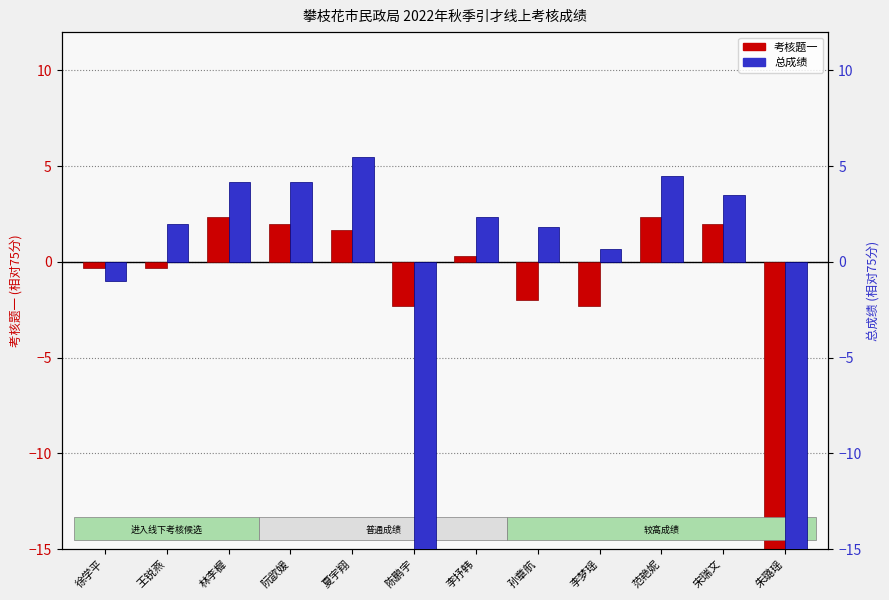

Does the chart contain any negative values?

Yes